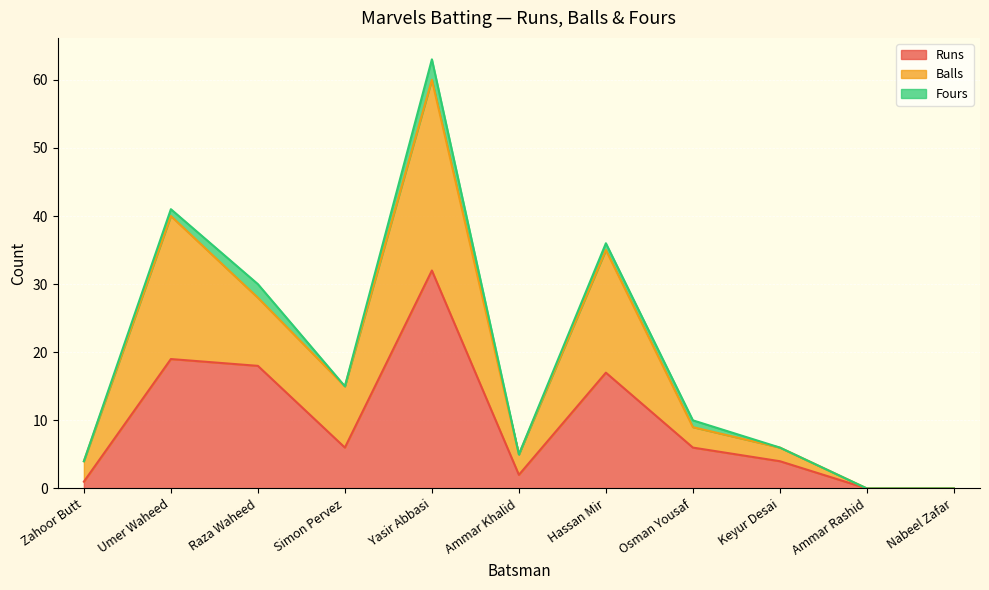

The value of Balls at Ammar Rashid is 0. True or false?

True